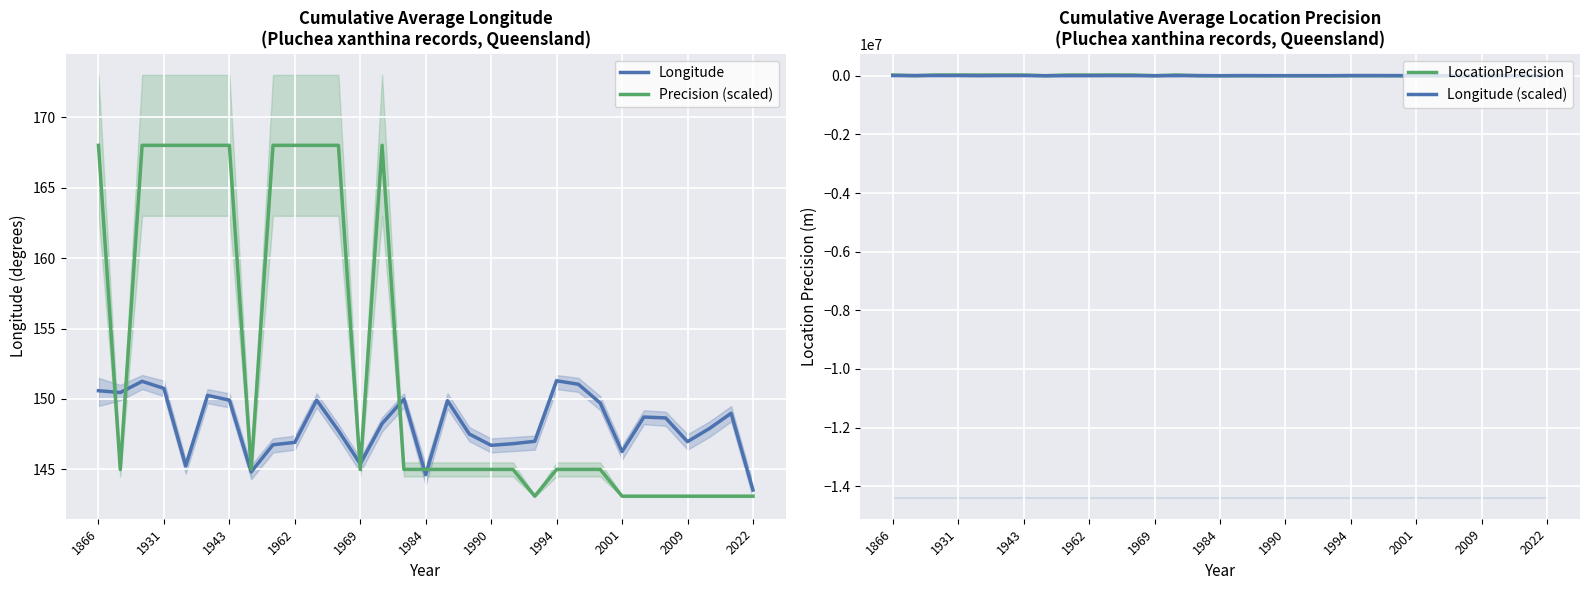

What is the maximum value for Precision (scaled)?

168.0